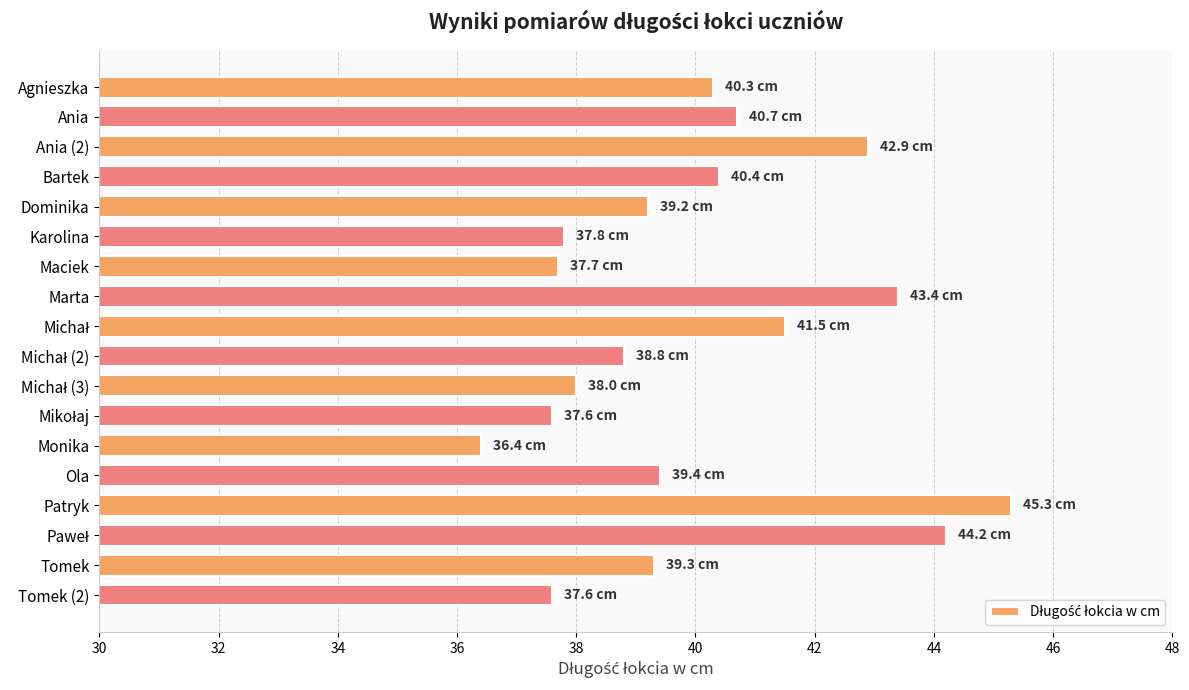

What value does the data have at Ola?

39.4